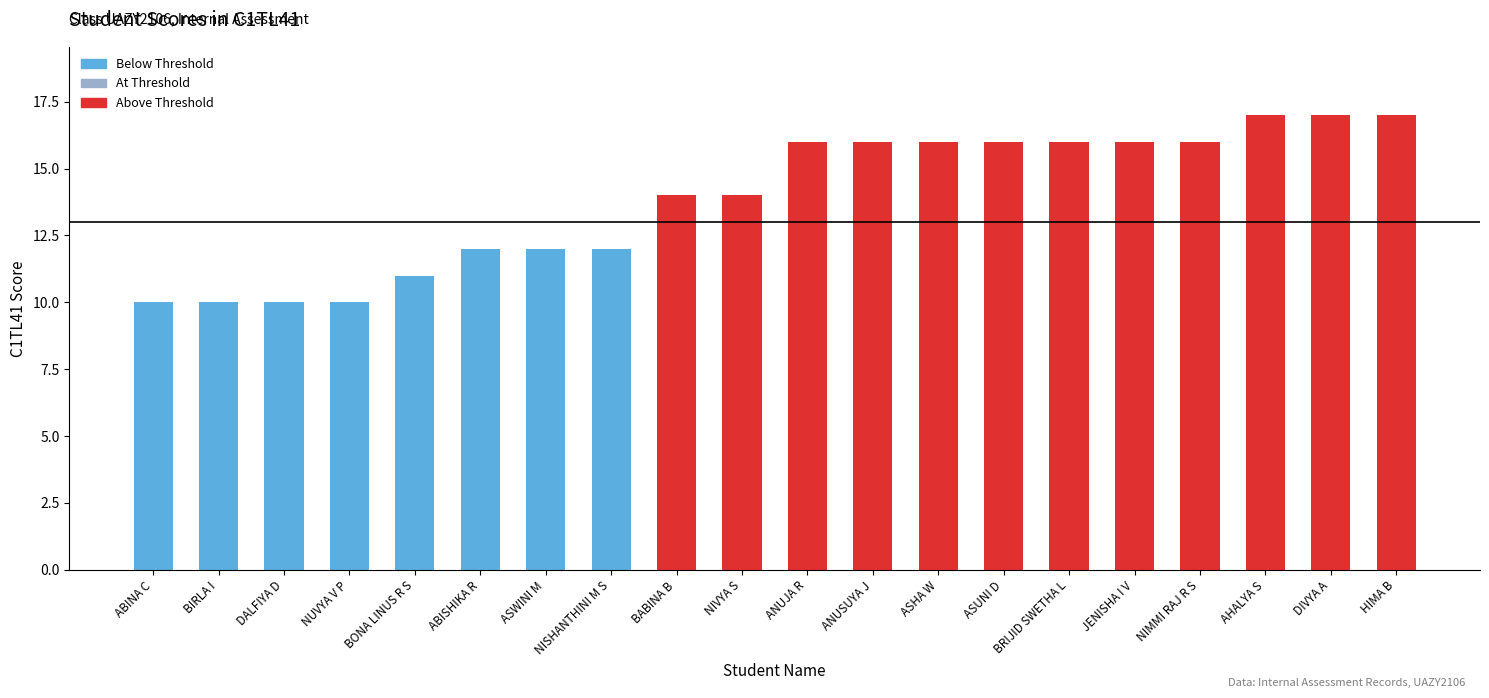

What is the change in value from BIRLA I to ABISHIKA R?

+2